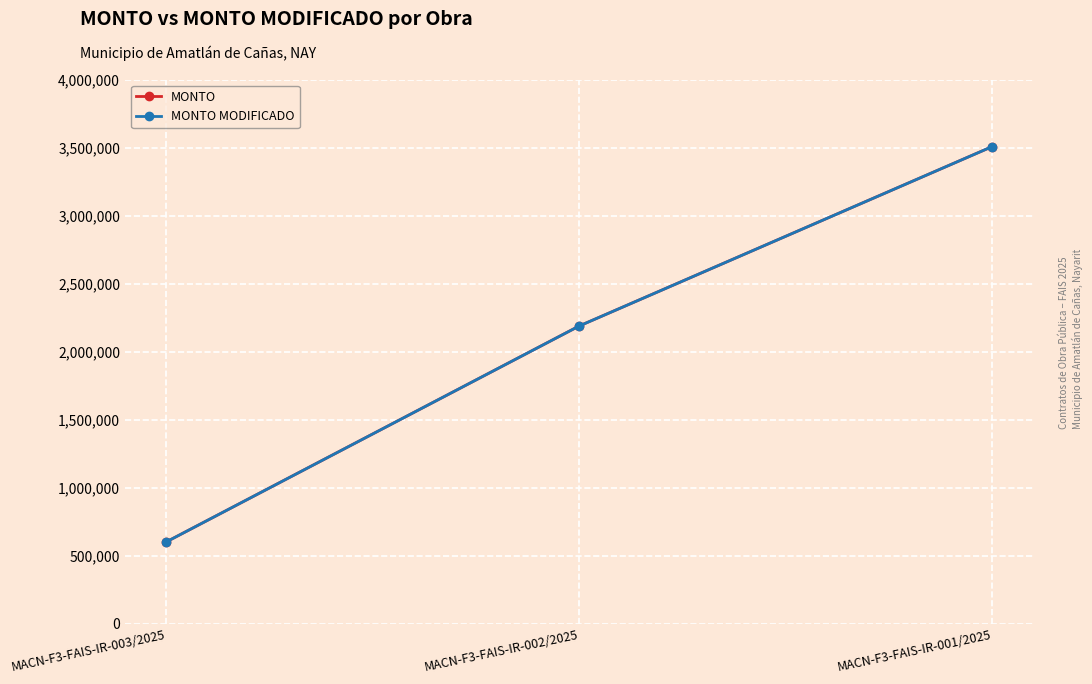

What is the sum of all MONTO values?

6297241.0